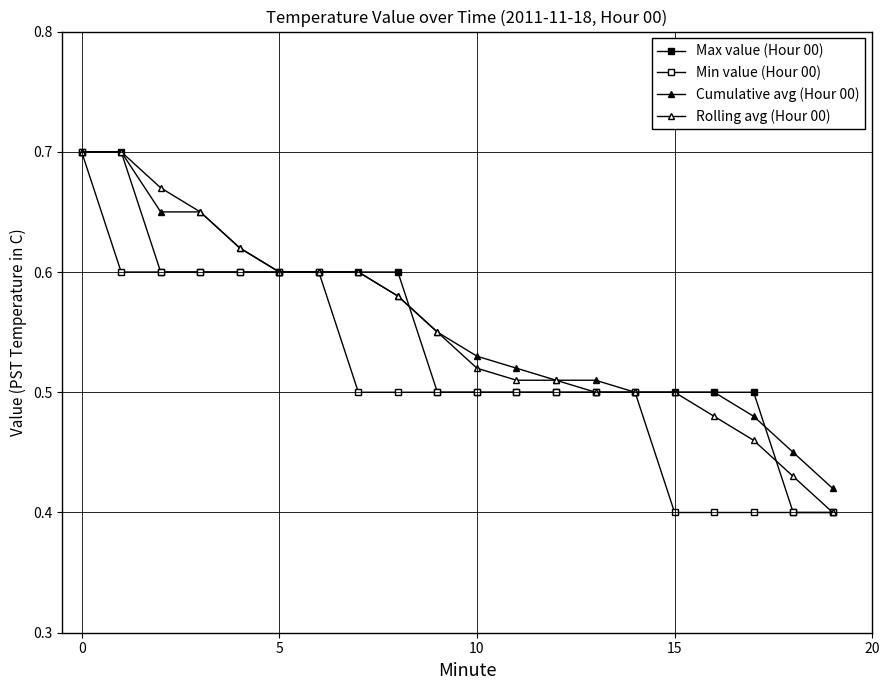

Count the number of categories in the chart.

20